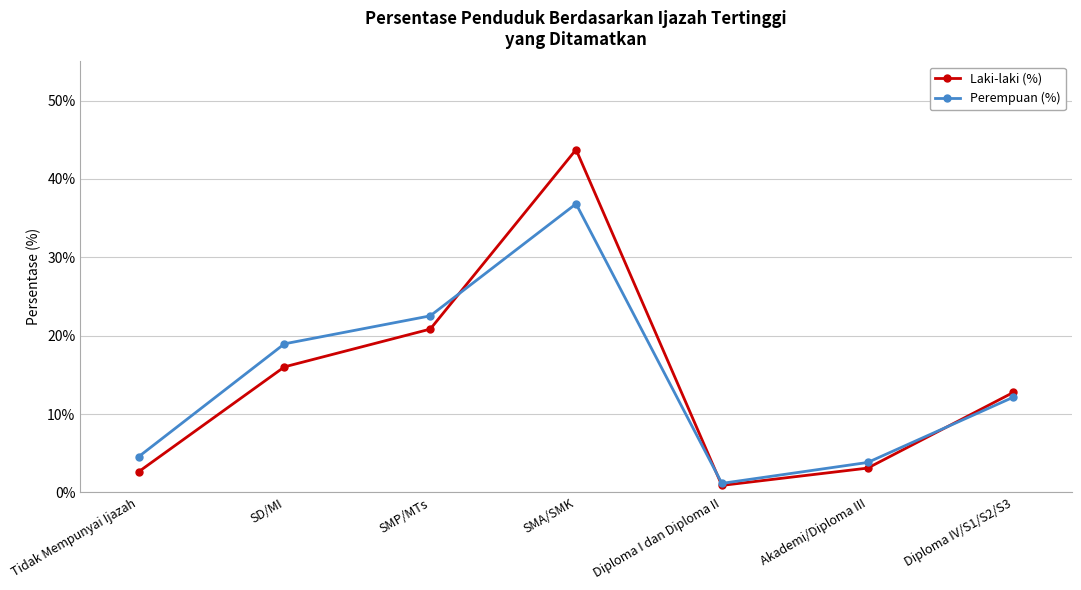

List the labels in order of Perempuan (%) value, largest first.

SMA/SMK, SMP/MTs, SD/MI, Diploma IV/S1/S2/S3, Tidak Mempunyai Ijazah, Akademi/Diploma III, Diploma I dan Diploma II